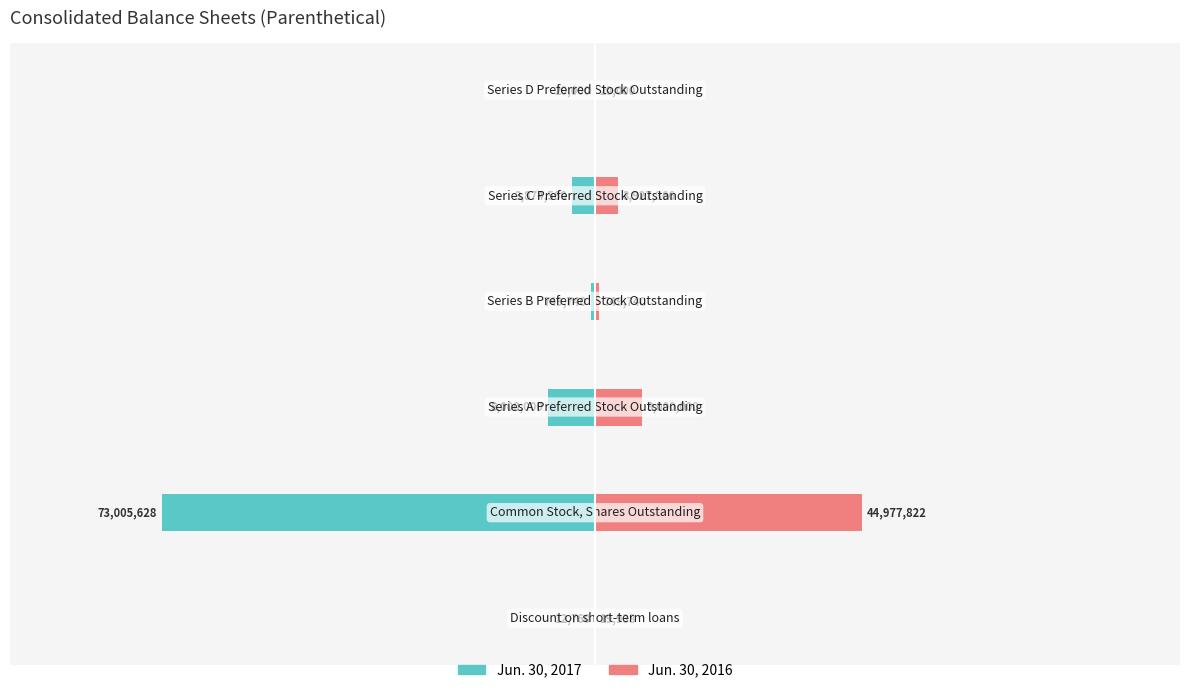

True or false: Jun. 30, 2017 has a value of -34067 at 5.

False